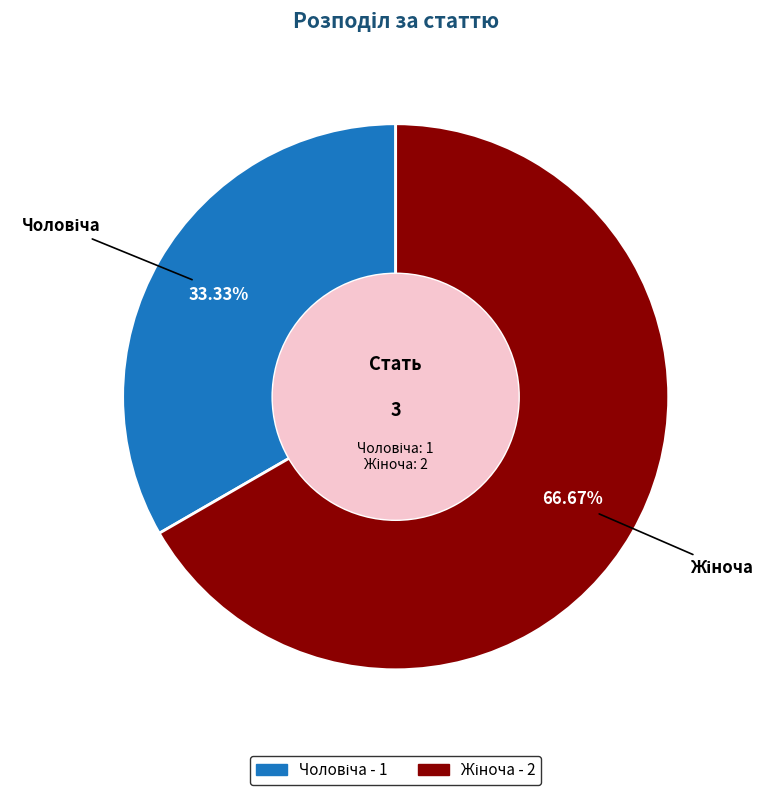

Is there a majority slice in this chart?

Yes